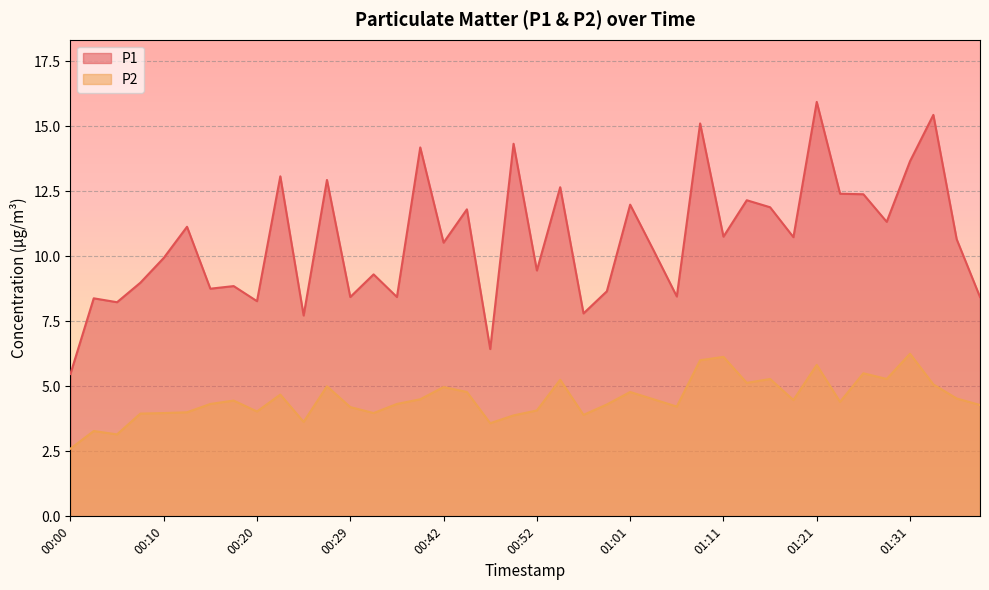

What is the sum of the P2 values at 00:34 and 00:15?

8.3